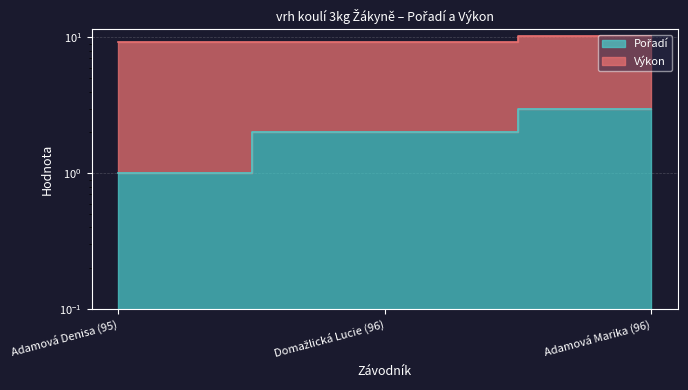

Which has a higher value, Adamová Marika (96) or Domažlická Lucie (96)?

Adamová Marika (96)